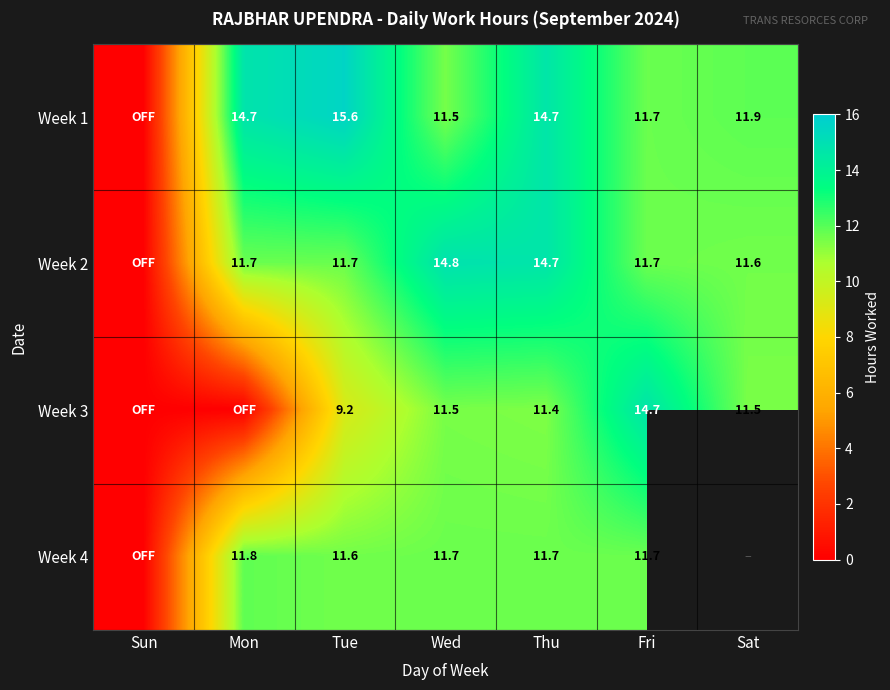

What is the total value across all series at Tue?

48.1